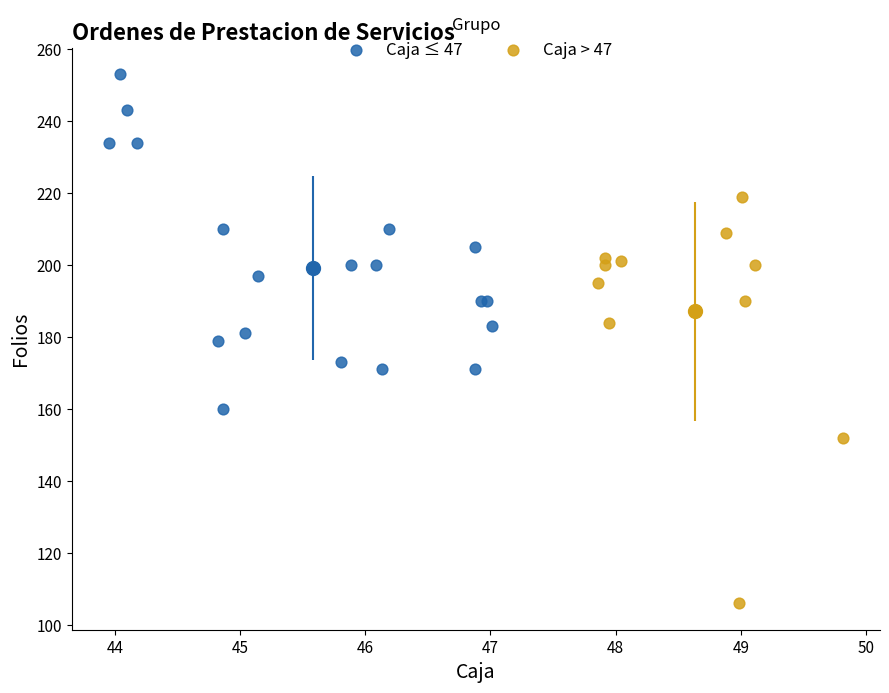

Which series reaches the maximum Y coordinate?

Caja ≤ 47